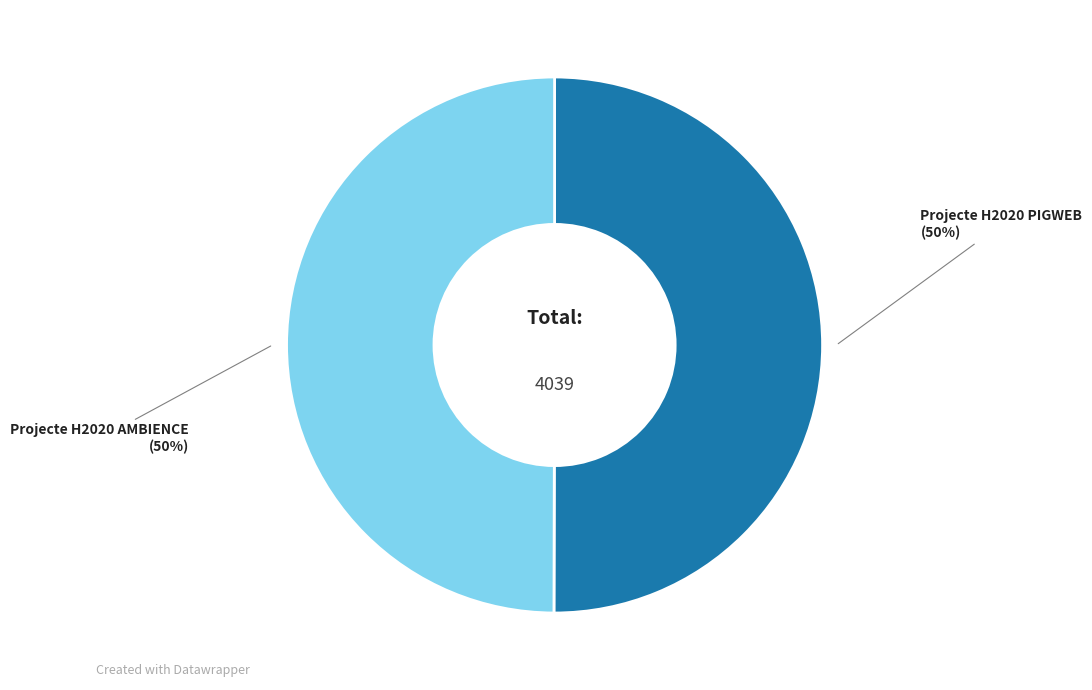

Combined, do Projecte H2020 AMBIENCE and Projecte H2020 PIGWEB account for over 50%?

Yes